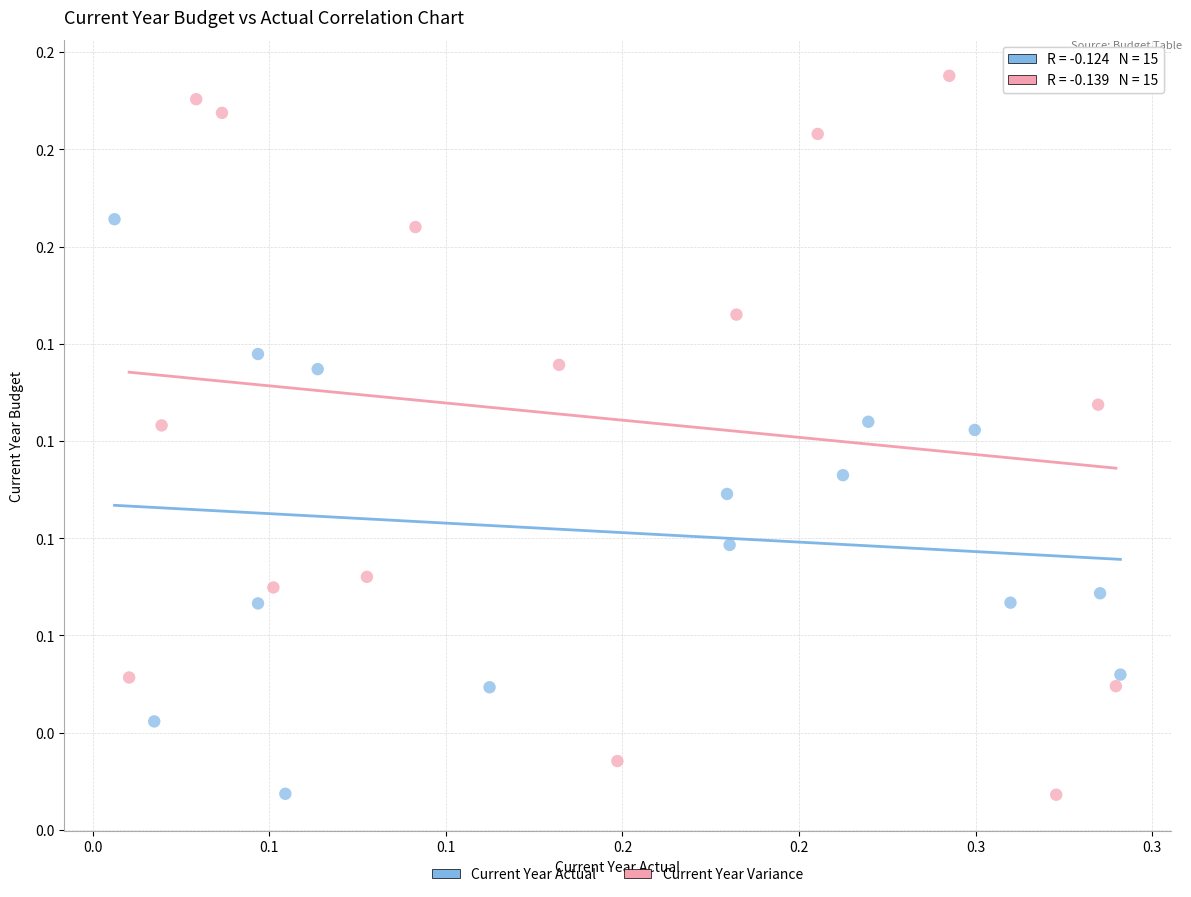

Which series has the widest spread of Y values?

Current Year Variance